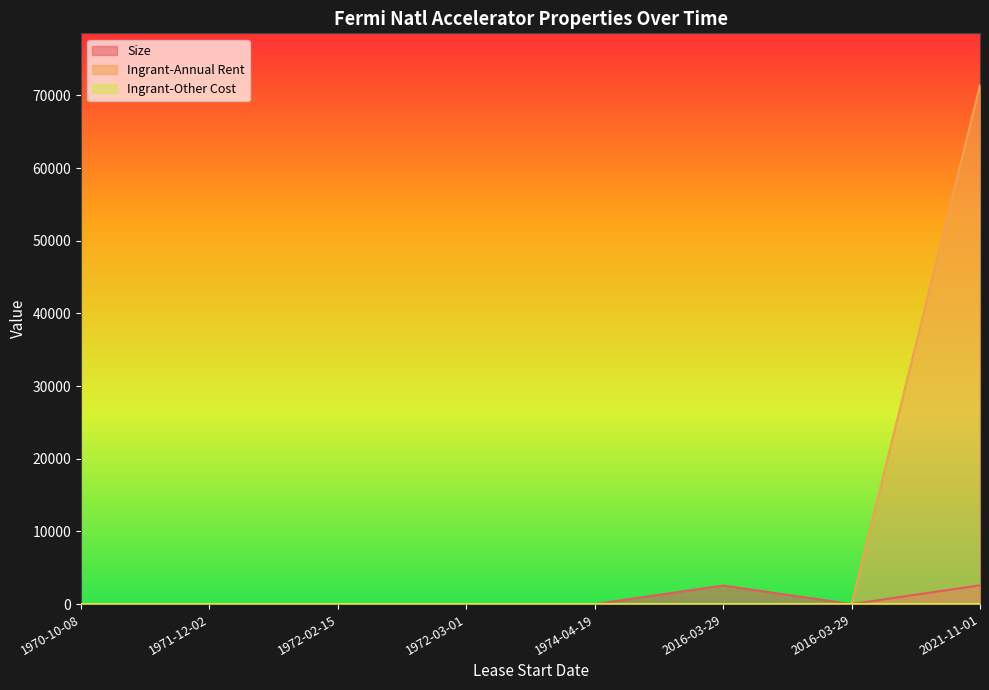

Which series has the largest total across all categories?

Ingrant-Annual Rent